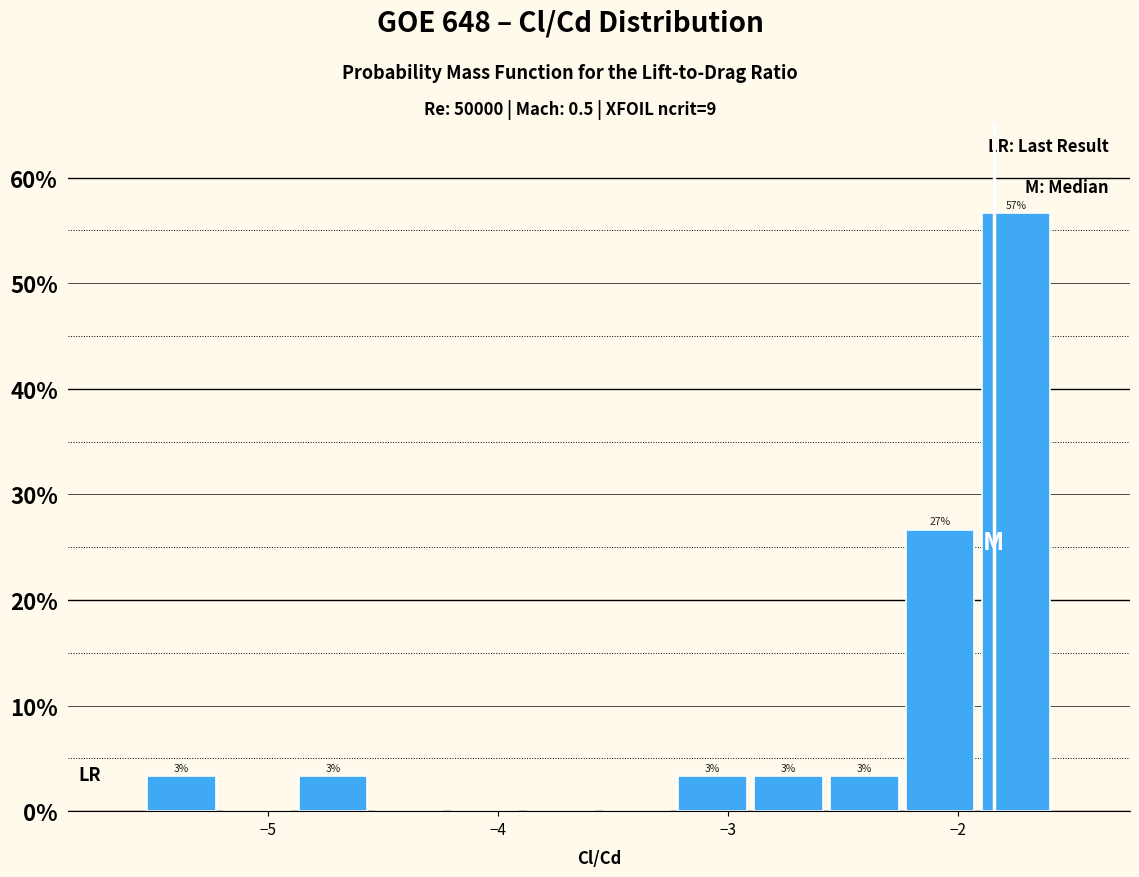

Around what value on the x-axis is the tallest bar? Give the approximate position of its centre, as read against the axis.

-1.7